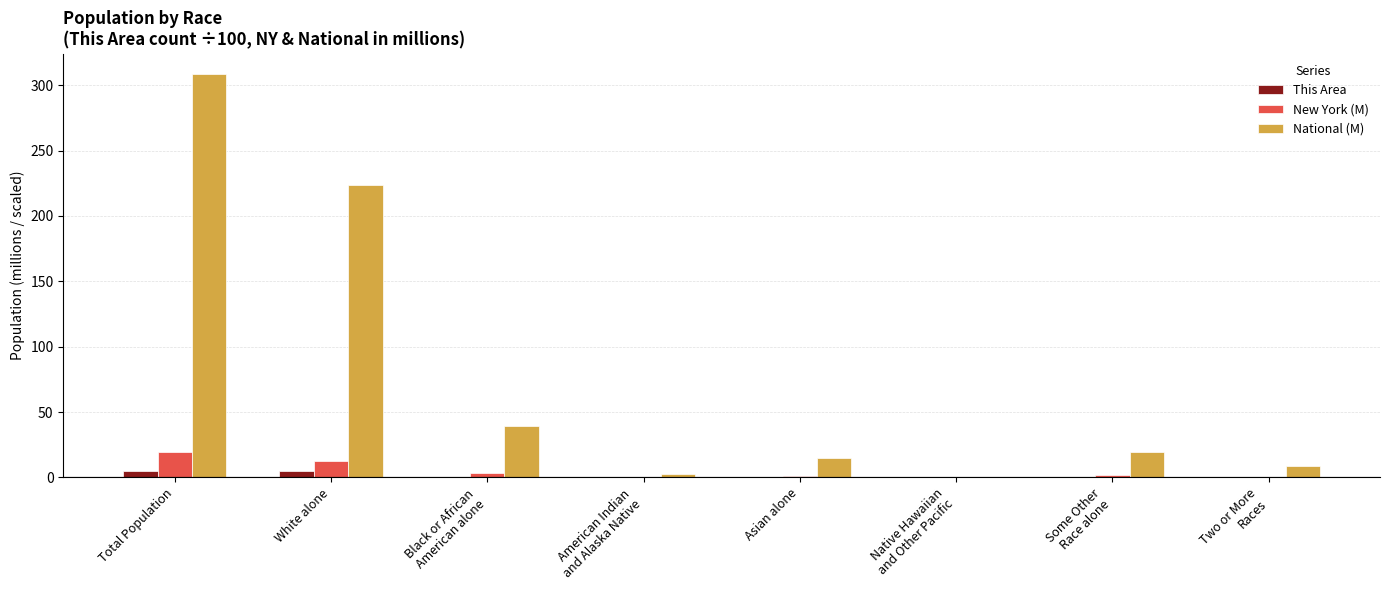

At which category is the sum across all series the highest?

Total Population